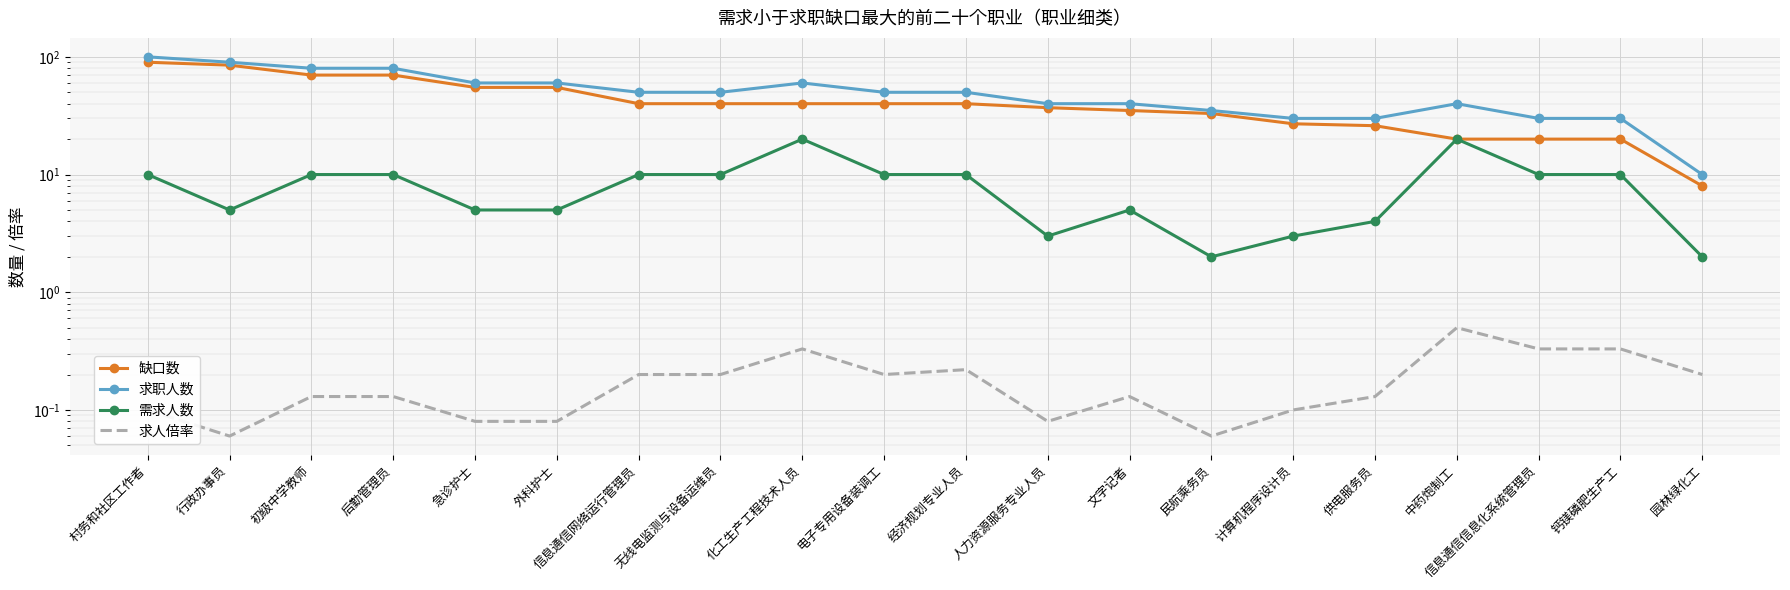

What is the smallest value displayed?

0.1